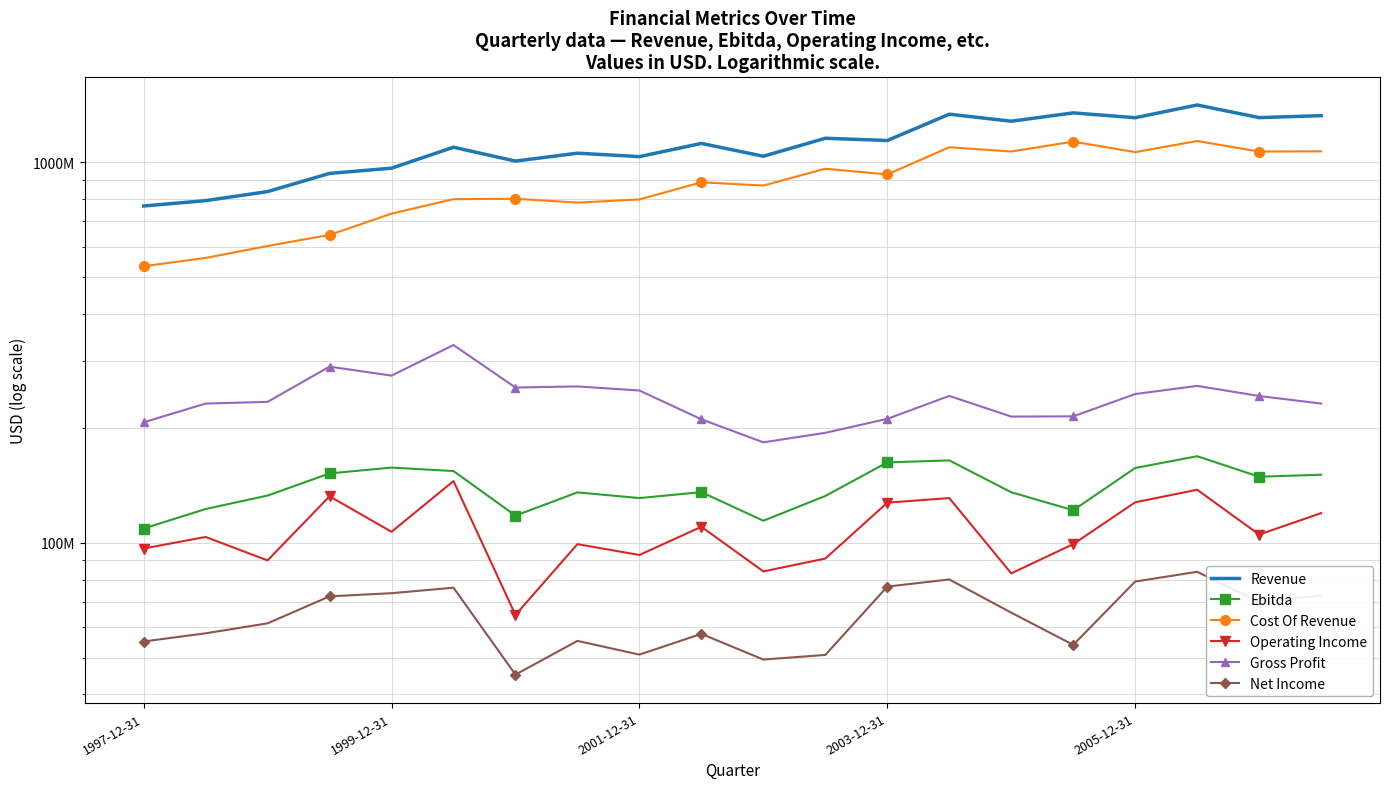

Rank the series by their maximum value, from highest to lowest.

Revenue, Cost Of Revenue, Gross Profit, Ebitda, Operating Income, Net Income